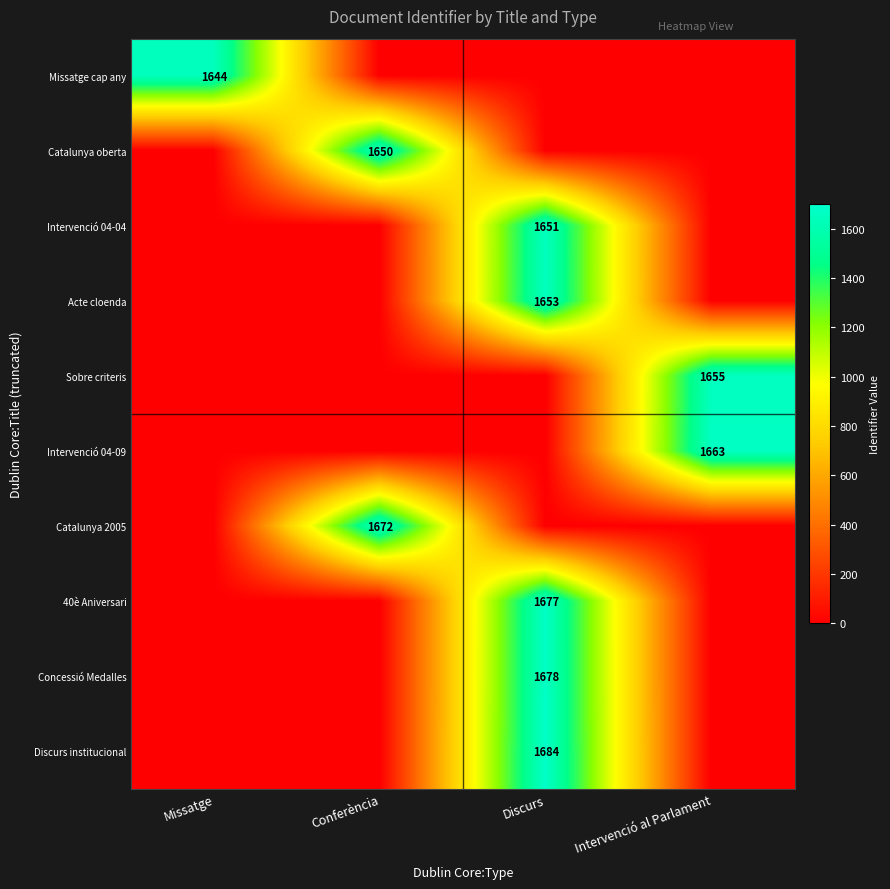

True or false: Catalunya 2005 has a value of 1103 at Conferència.

False